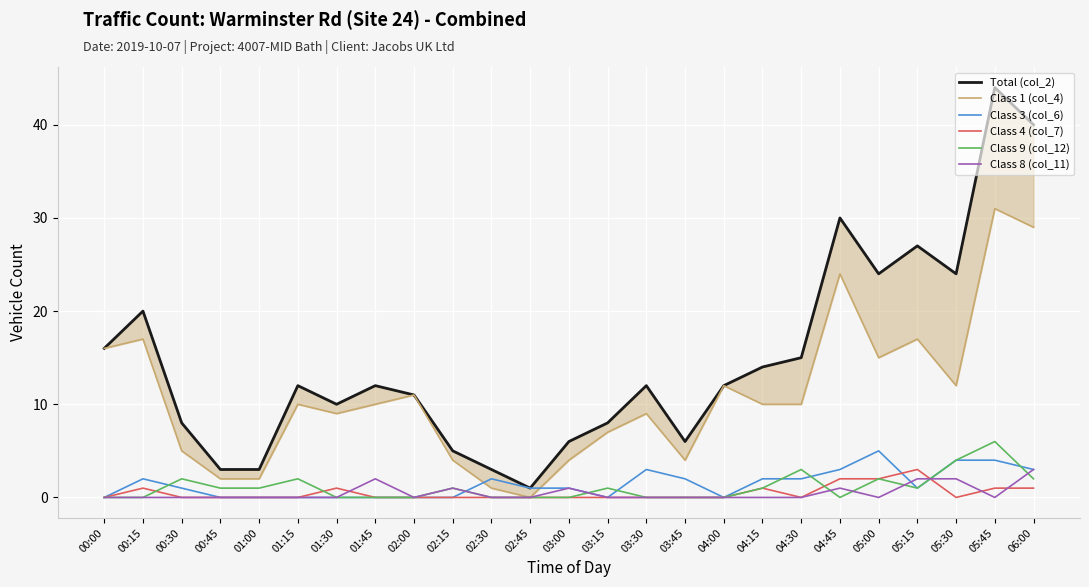

What is the value of the Class 4 (col_7) point at the 24th from the left?

1